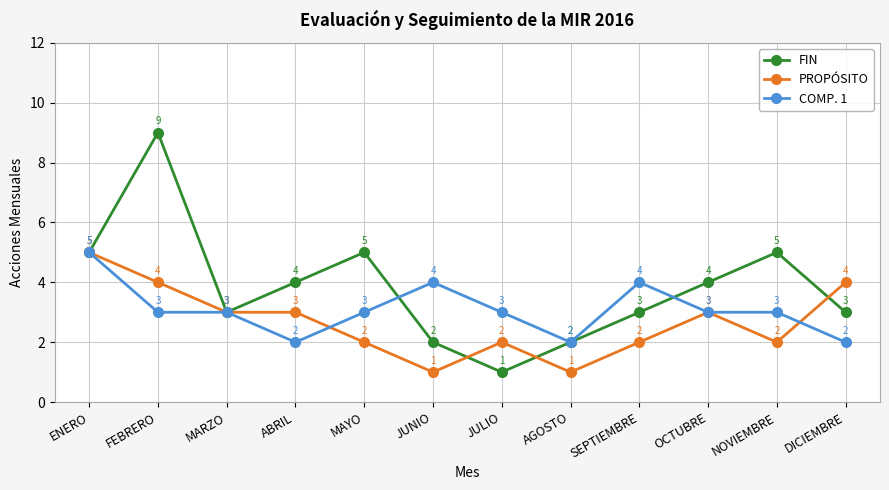

Which series changed the most between FEBRERO and MAYO?

FIN